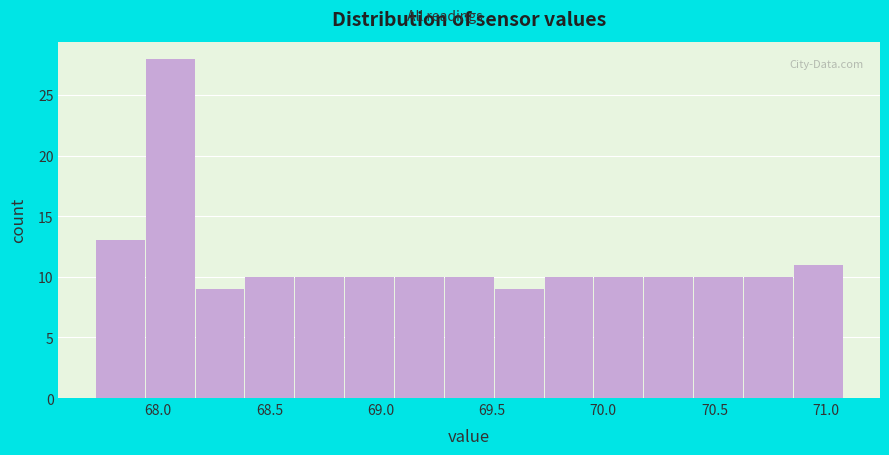

How tall is the bar that spans 67.70 to 67.95 on the x-axis? Neither the bar edges nor the heights are printed on the chart, so give them approximately, as read against the axes.

13